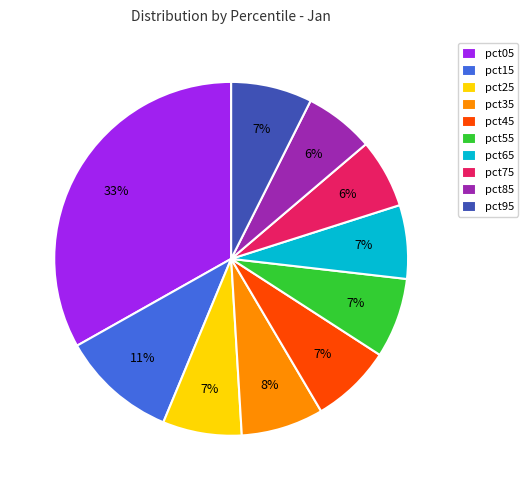

Which has a higher value, pct05 or pct65?

pct05